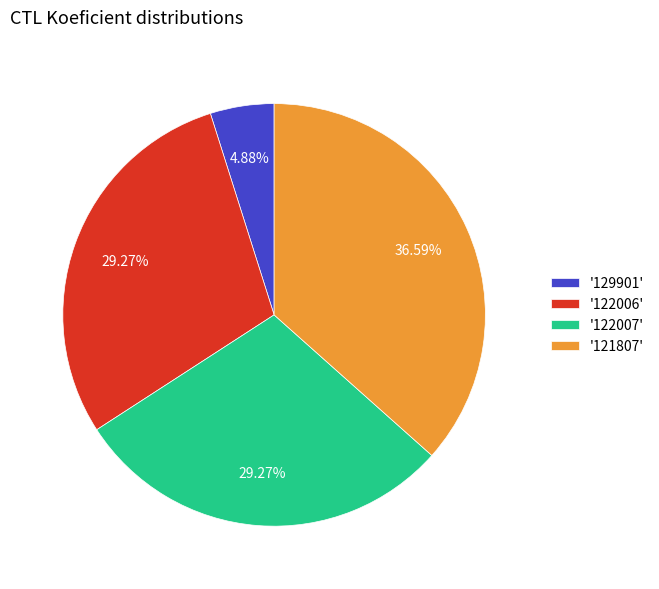

Is the sum of '121807' and '122006' greater than half?

Yes